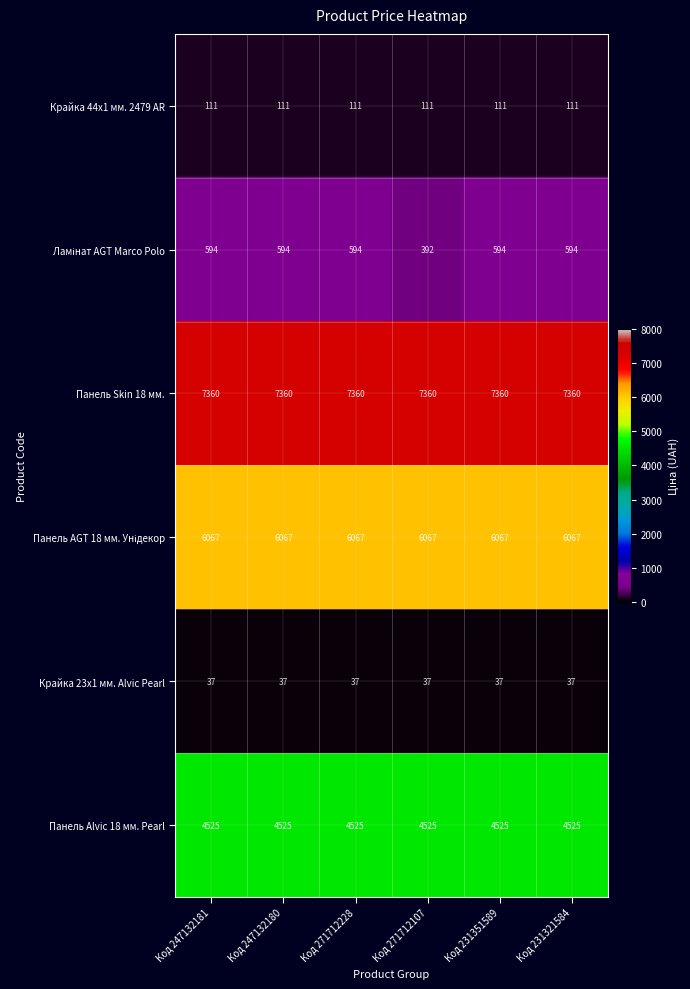

What is the approximate value of Крайка 44x1 мм. 2479 AR at Код 247132181?

111